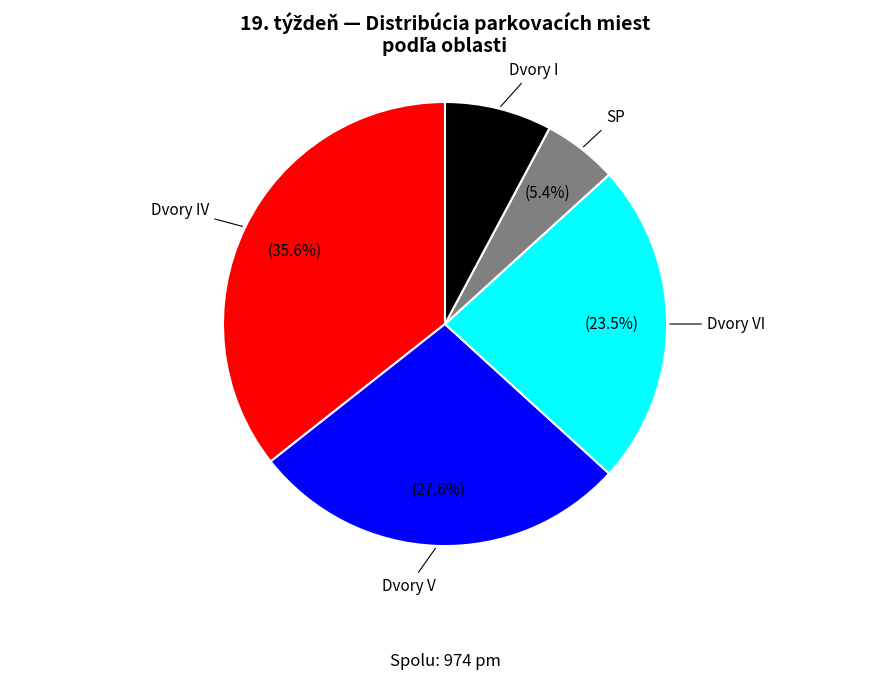

Does any single category account for the majority?

No